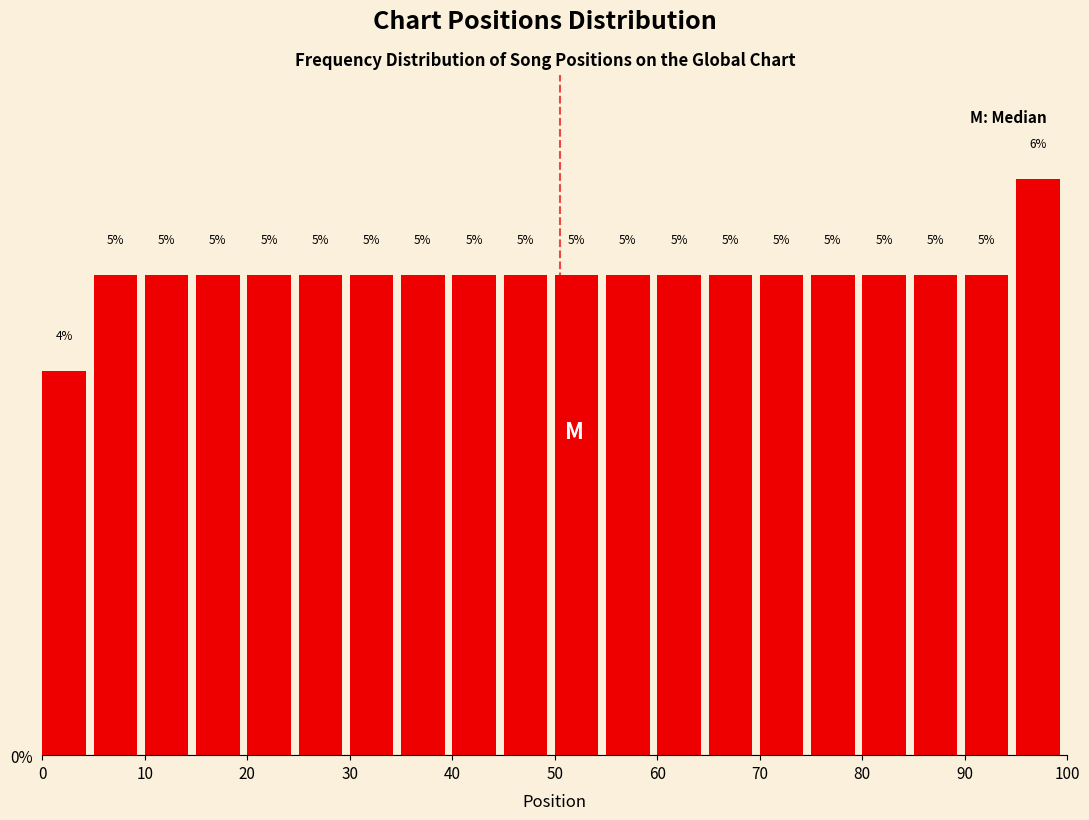

Reading left to right, transcribe this chart: for each bar, give the range it covers on the x-axis and its height.

0 to 5: 4
5 to 10: 5
10 to 15: 5
15 to 20: 5
20 to 25: 5
25 to 30: 5
30 to 35: 5
35 to 40: 5
40 to 45: 5
45 to 50: 5
50 to 55: 5
55 to 60: 5
60 to 65: 5
65 to 70: 5
70 to 75: 5
75 to 80: 5
80 to 85: 5
85 to 90: 5
90 to 95: 5
95 to 100: 6